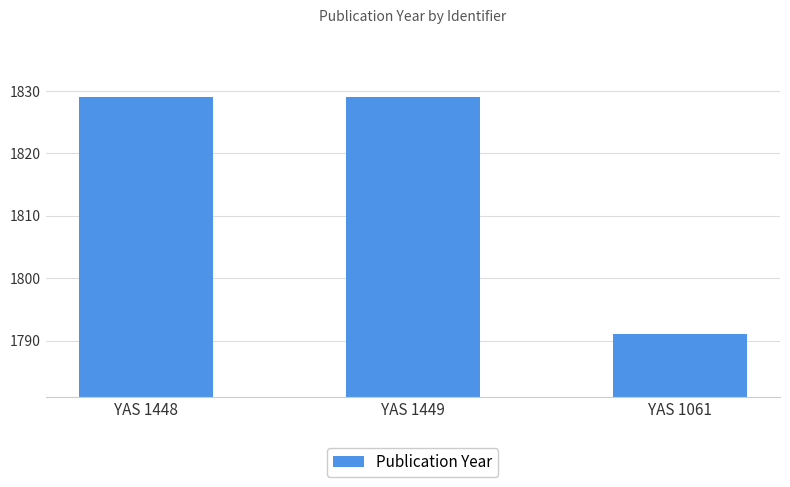

What is the label of the 2nd bar from the left?

YAS 1449